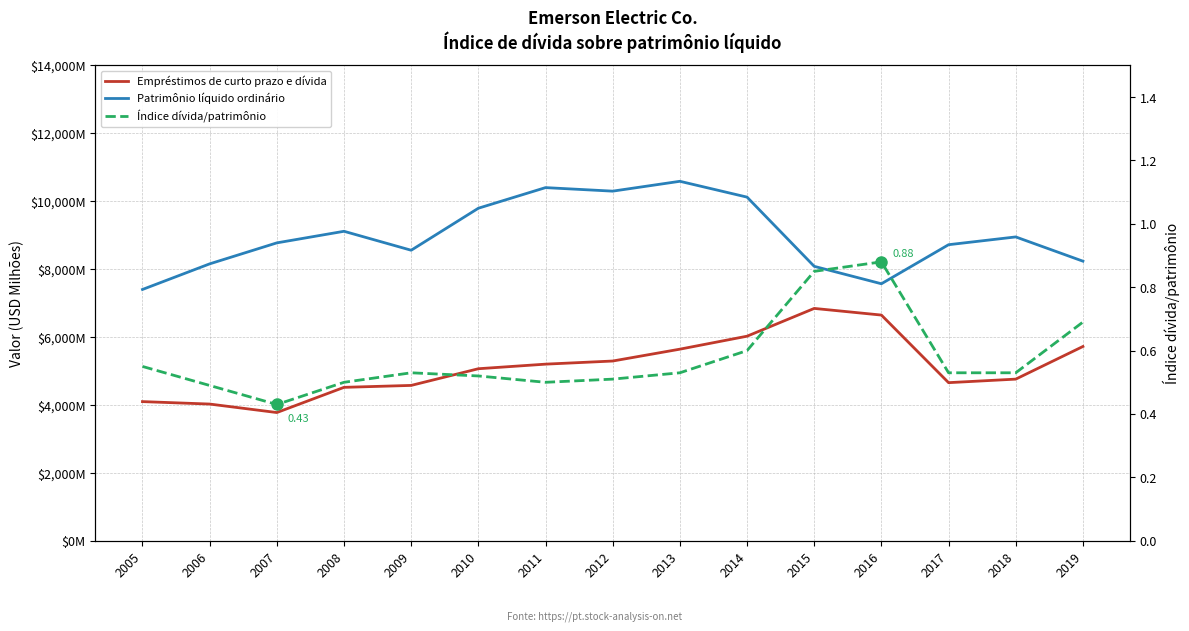

Which series has the largest range (max minus min)?

Patrimônio líquido ordinário